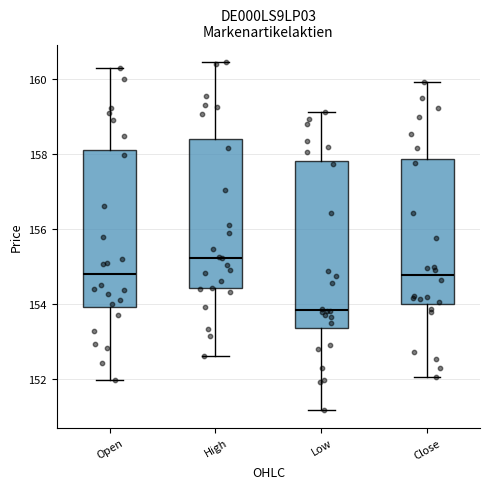

Reading left to right, transcribe this box plot: for each box, give where its median line is, the range the box spans, and where its two whiskers end, as read against the y-axis. The values are not printed on the chart, so give them approximately, as read against the axis.

Open: median 154.8, box 154.0 to 158.2, whiskers 152.0 to 160.2
High: median 155.2, box 154.4 to 158.4, whiskers 152.6 to 160.4
Low: median 153.8, box 153.4 to 157.8, whiskers 151.2 to 159.2
Close: median 154.8, box 154.0 to 157.8, whiskers 152.0 to 160.0